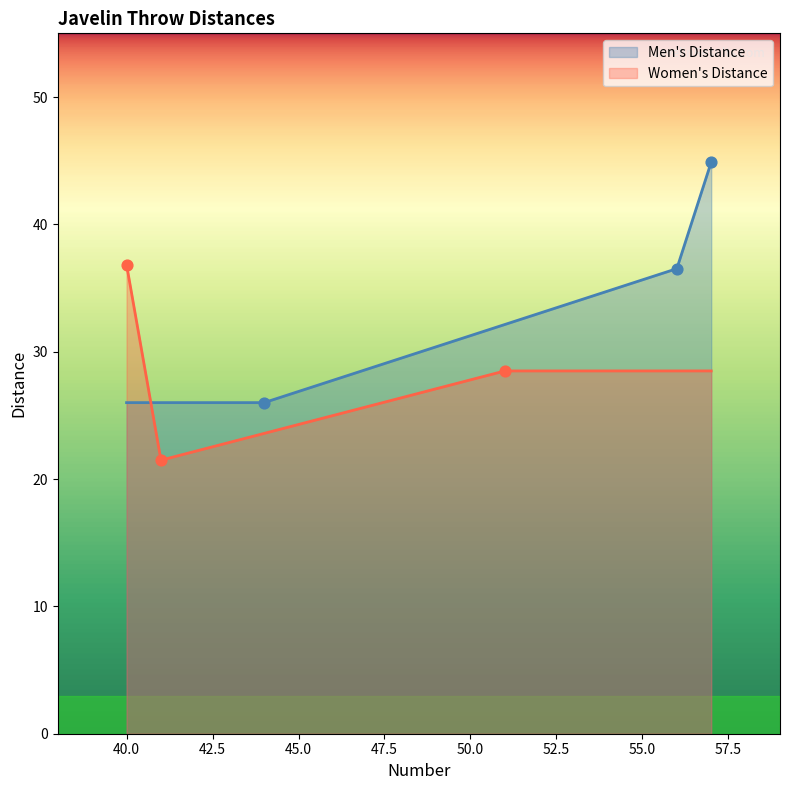

What is the change in value from 56/40 to 57/41?

-15.3